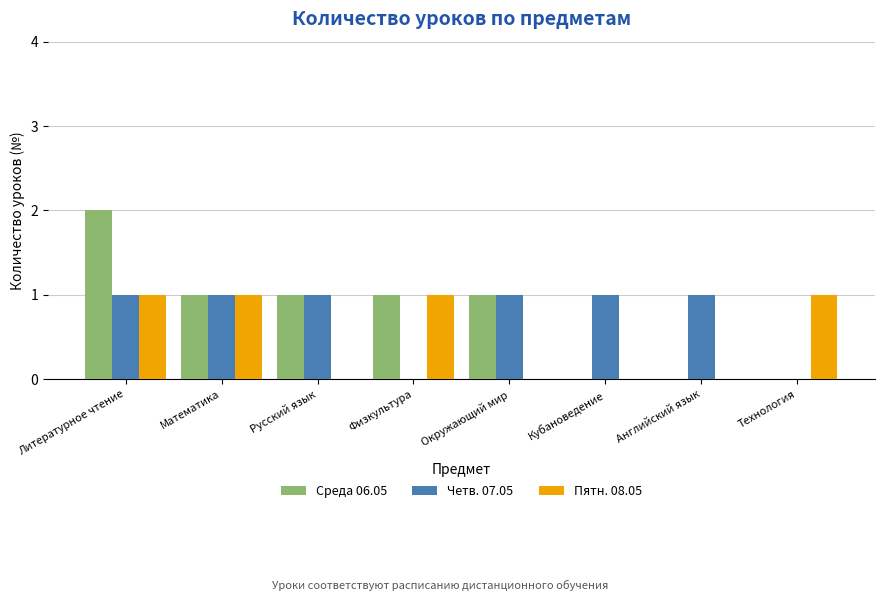

Reading left to right, what are all the values shown in this chart?

Среда 06.05: 2	1	1	1	1	0	0	0
Четв. 07.05: 1	1	1	0	1	1	1	0
Пятн. 08.05: 1	1	0	1	0	0	0	1